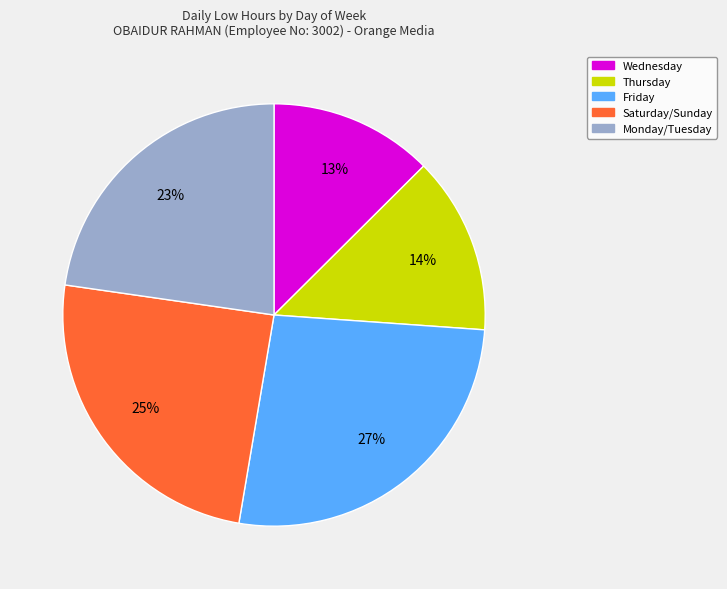

To the nearest percent, what is the average slice percentage?

20%